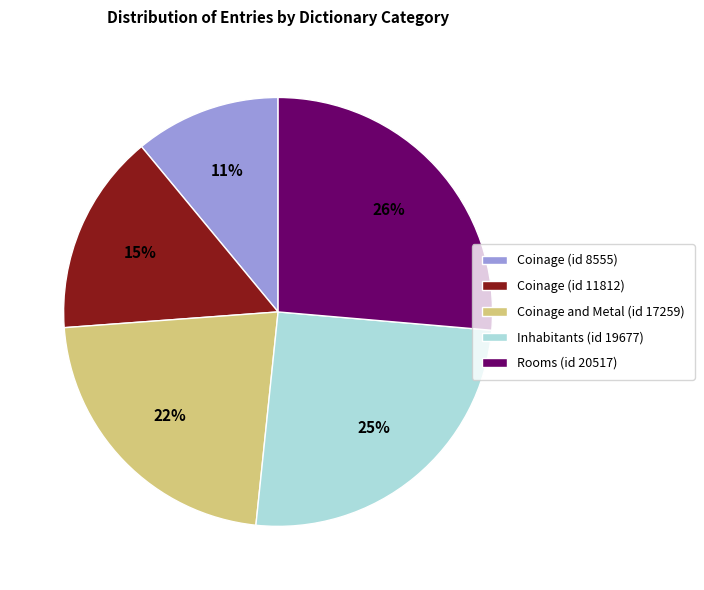

Is there a majority slice in this chart?

No